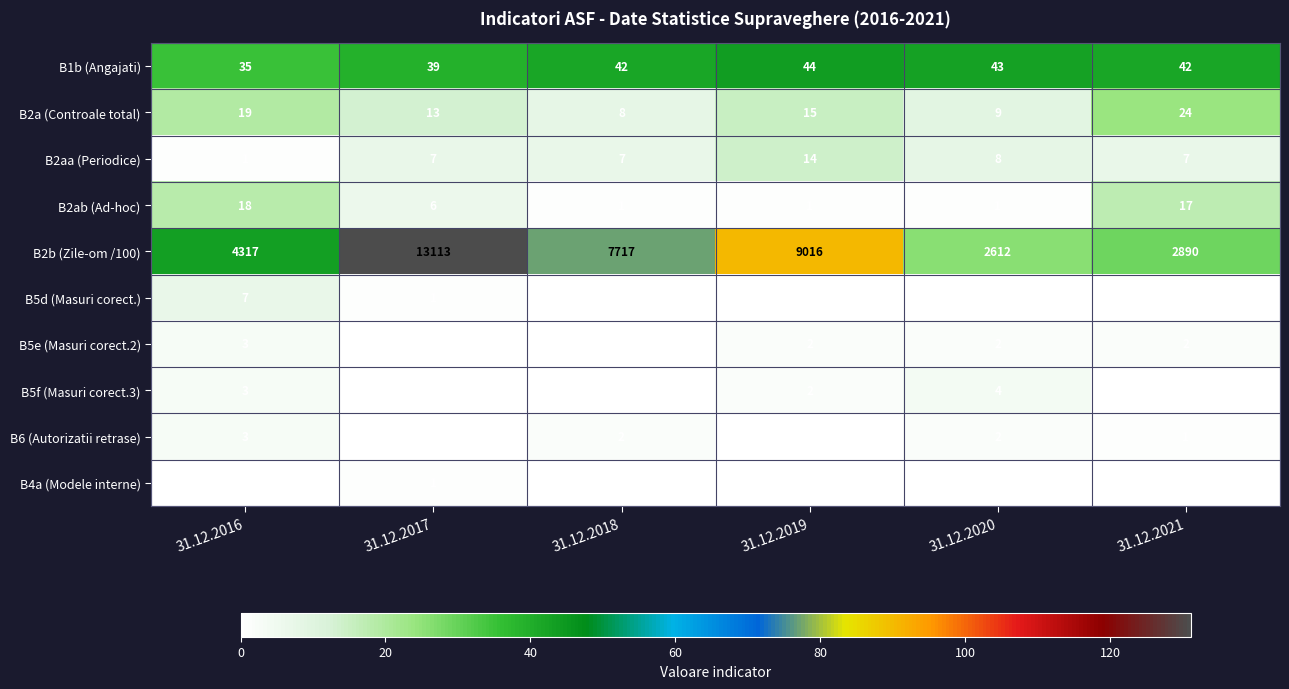

What is the sum of all B5e (Masuri corect.2) values?

9